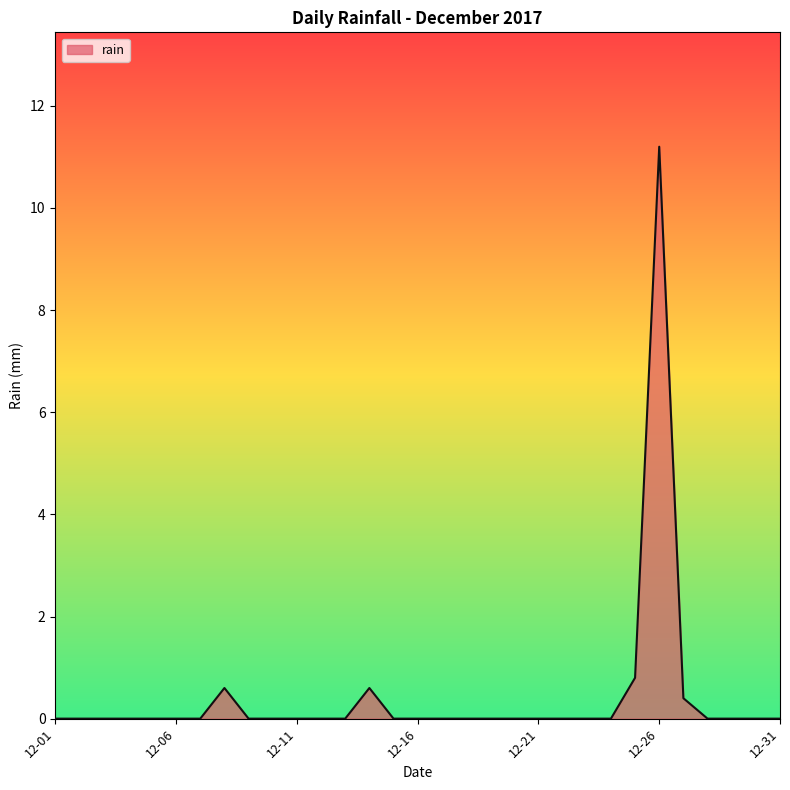

What is the maximum value shown in the chart?

11.2